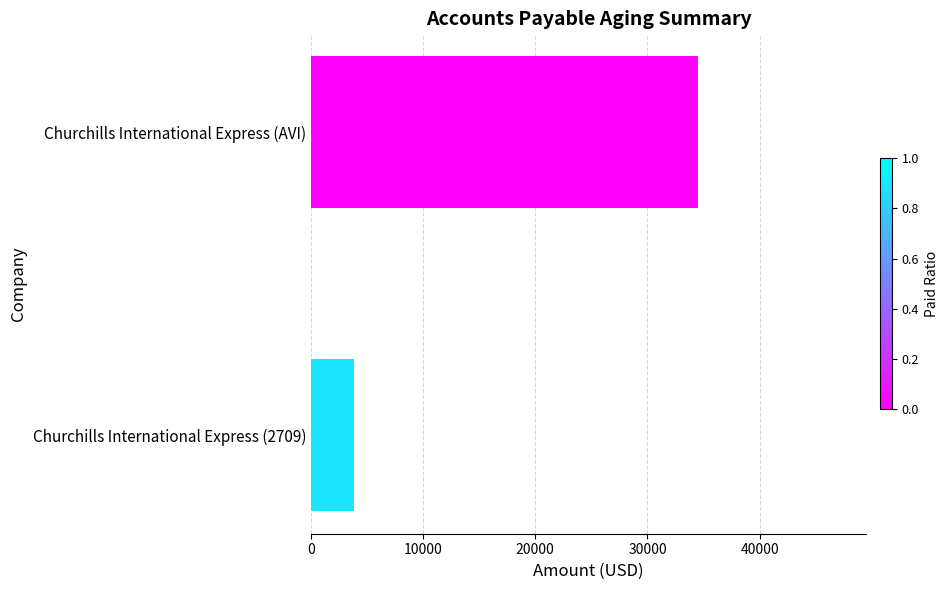

What is the change in value from Churchills International Express (2709) to Churchills International Express (AVI)?

+30607.2